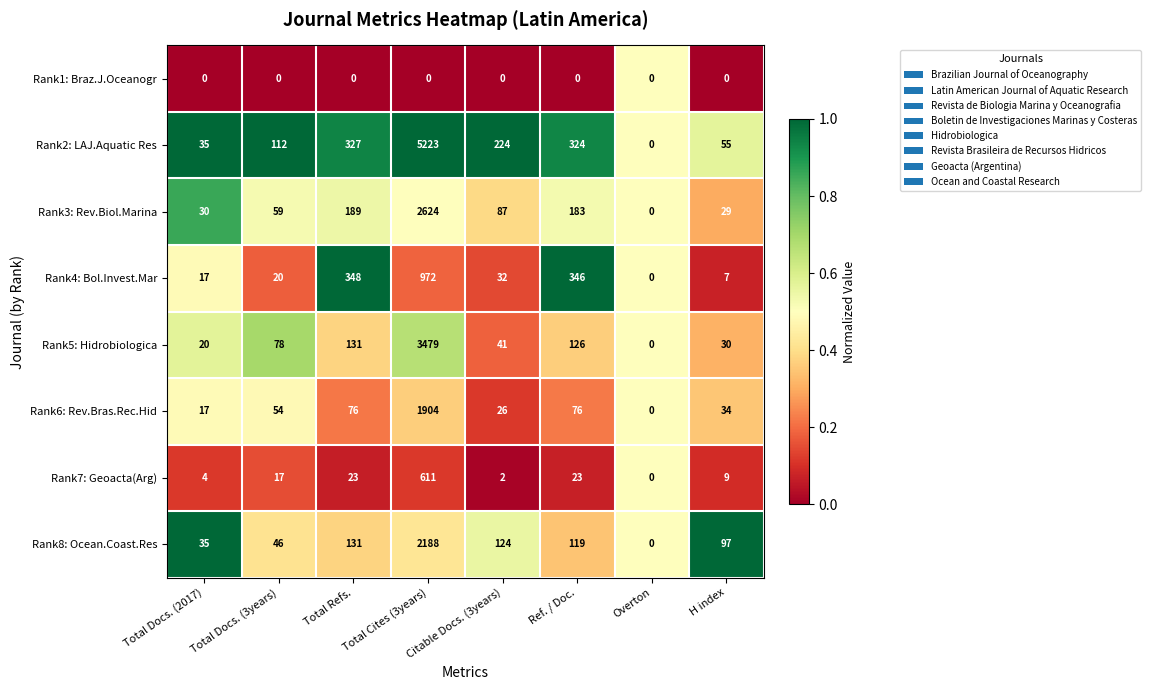

At which category is the sum across all series the highest?

Total Cites (3years)